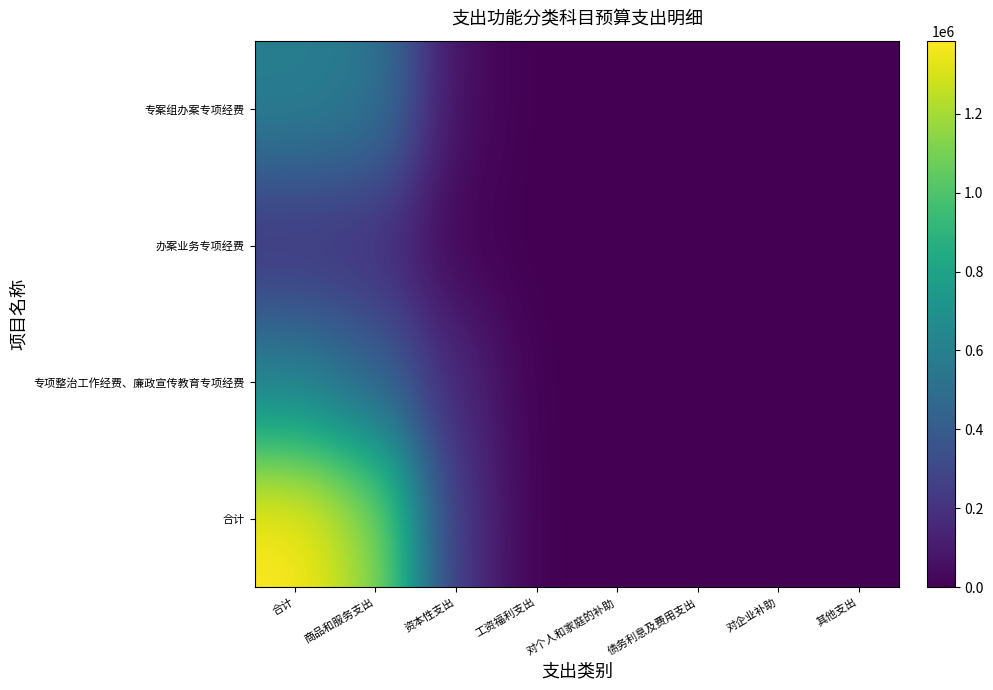

Which category has the highest value across all series?

合计